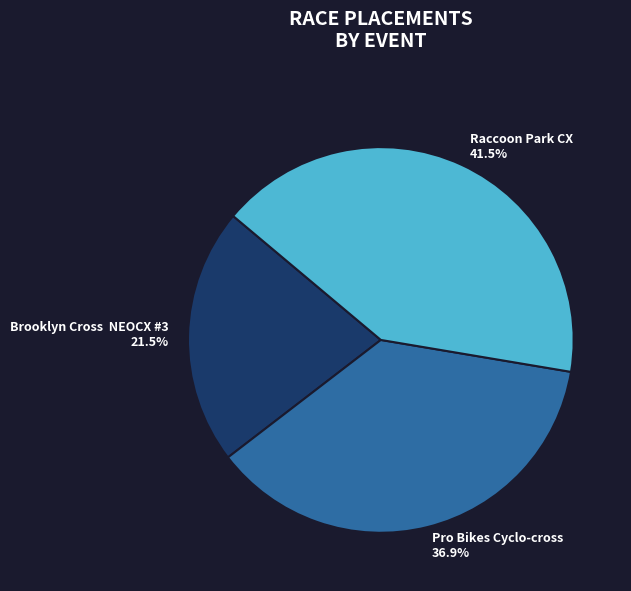

Count the number of slices in the pie.

3